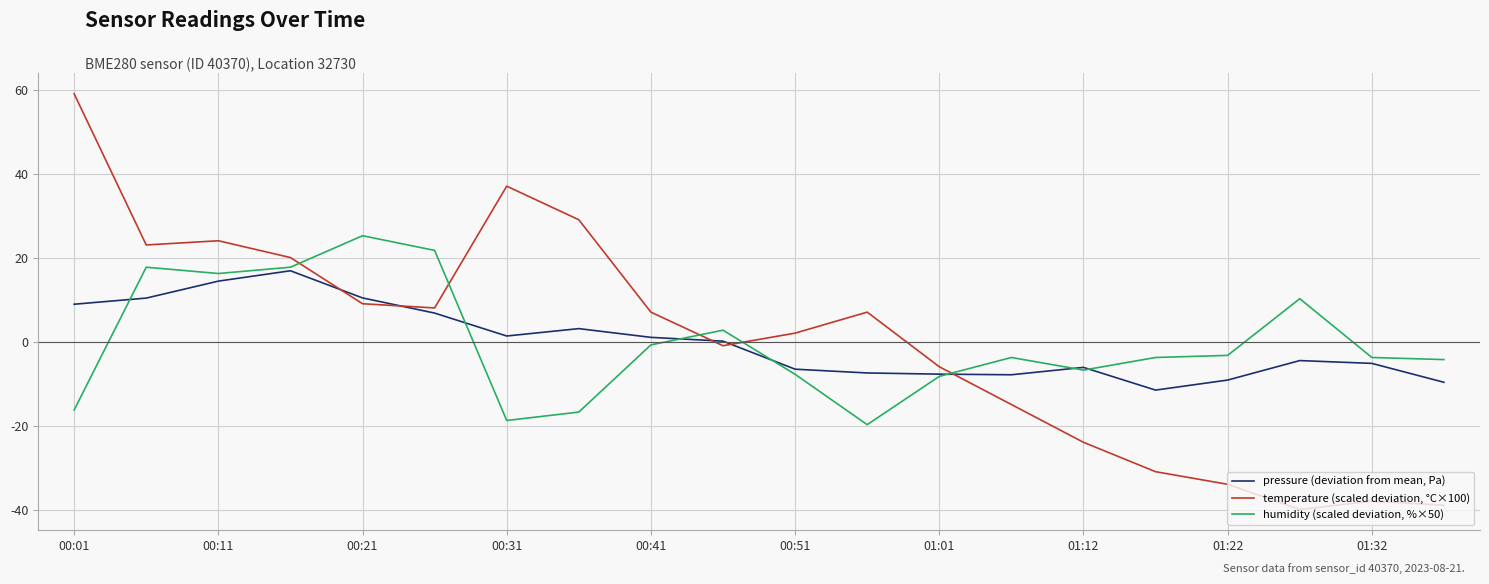

What is the maximum value shown in the chart?

59.2